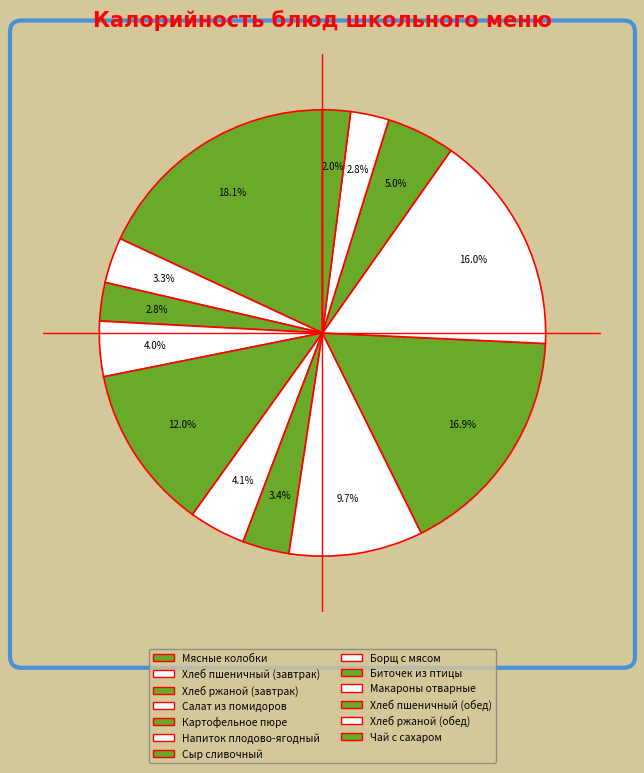

Which slice is the largest?

Мясные колобки